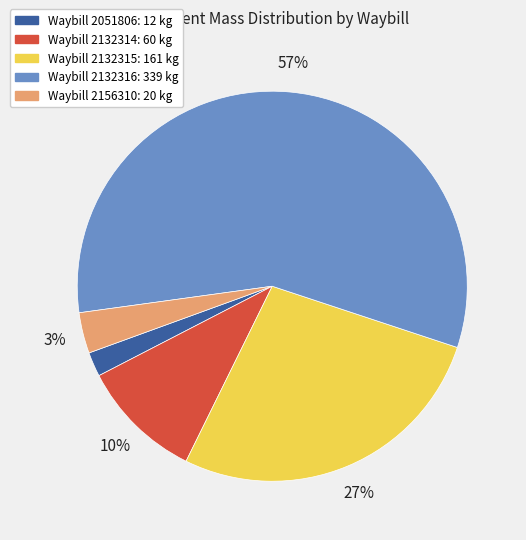

Is there a majority slice in this chart?

Yes